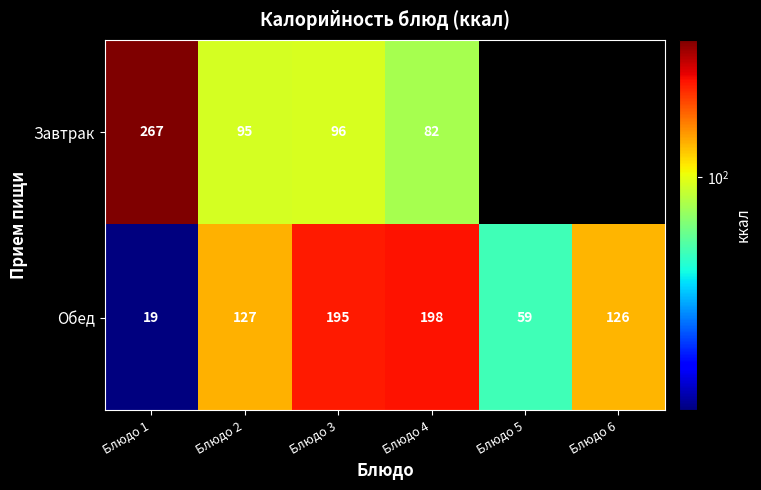

What is the maximum value for Обед?

198